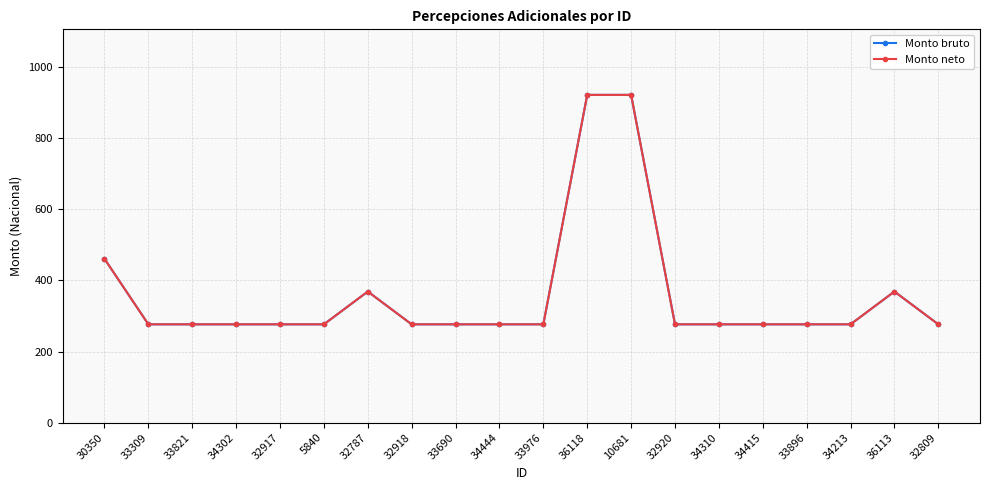

Does the chart have visible grid lines?

Yes